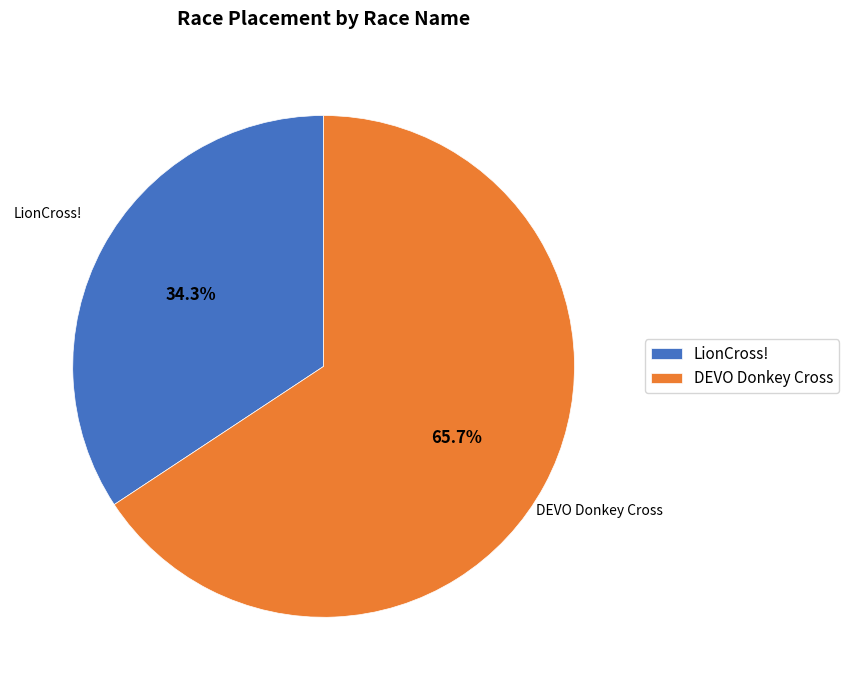

To the nearest percent, what is the combined percentage of DEVO Donkey Cross and LionCross!?

100%